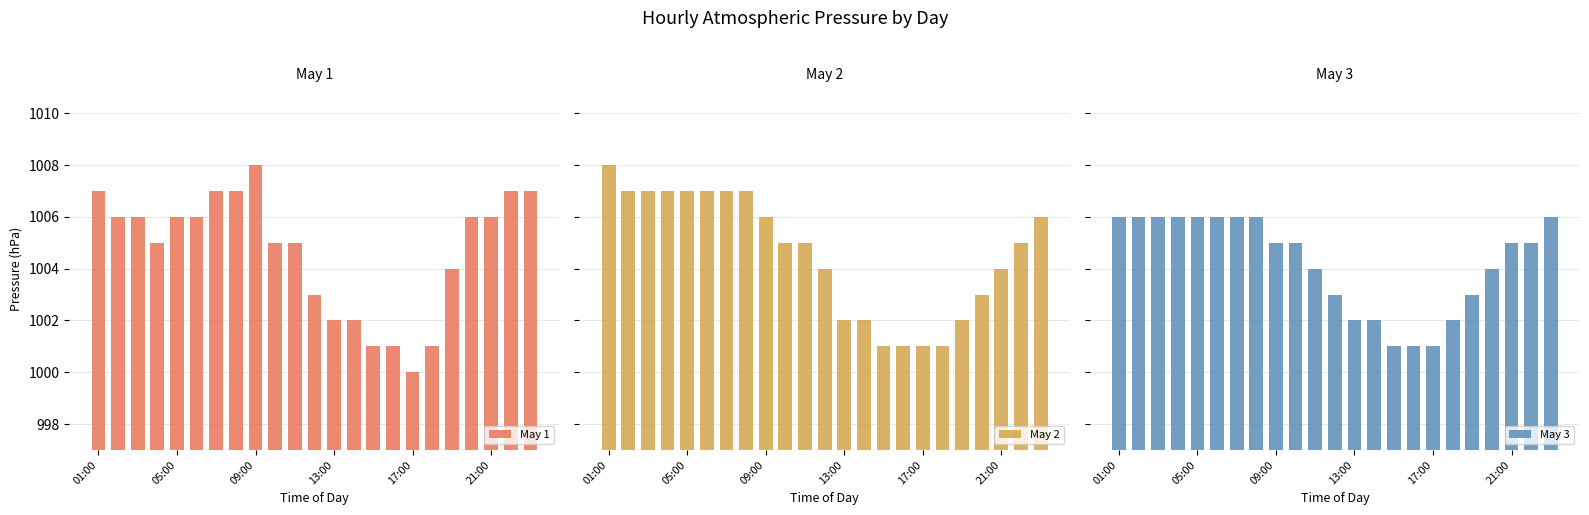

List the series in order of their overall mean, lowest first.

May 3, May 2, May 1